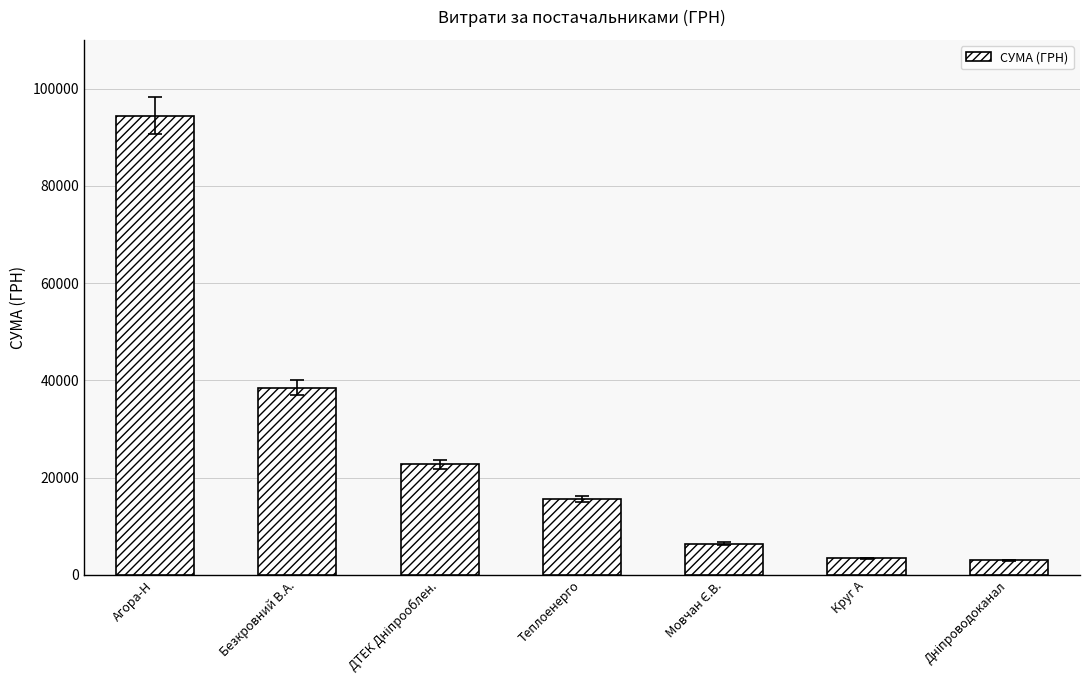

What is the value of the 3rd bar from the left?

22733.0